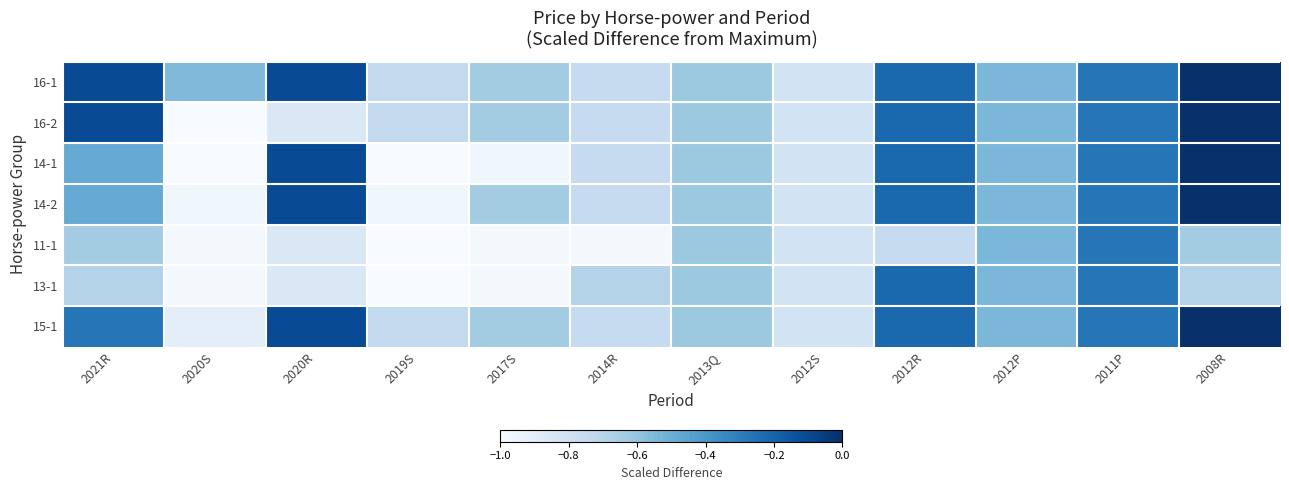

At which category is the sum across all series the highest?

2008R